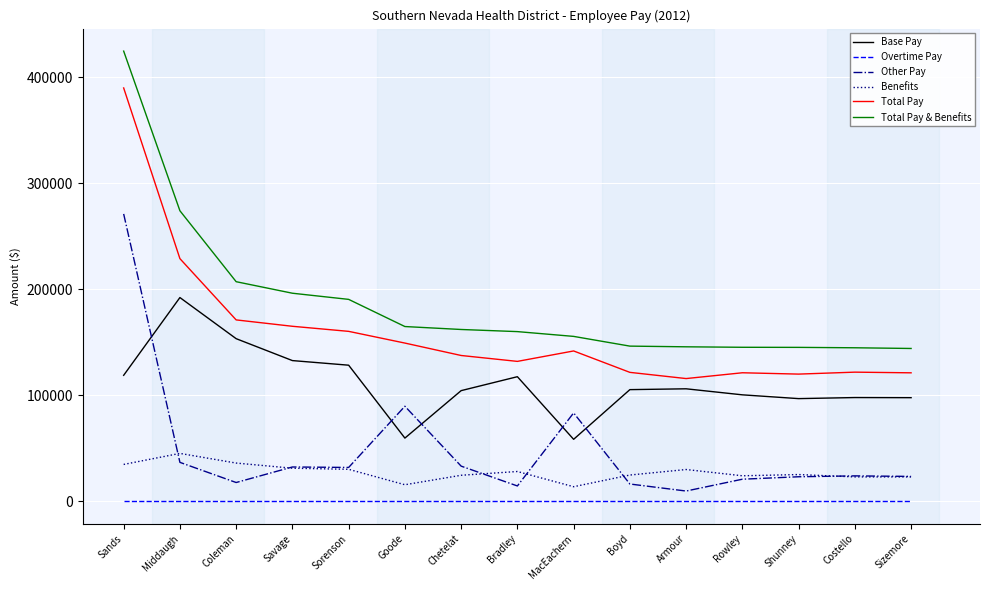

True or false: Total Pay & Benefits and Total Pay cross at least once.

False